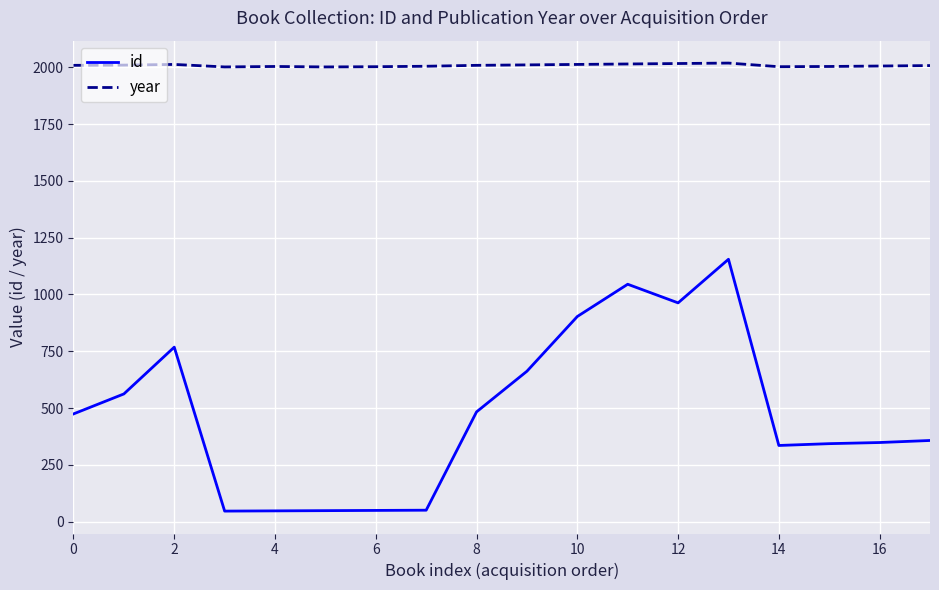

Which series has the largest range (max minus min)?

id